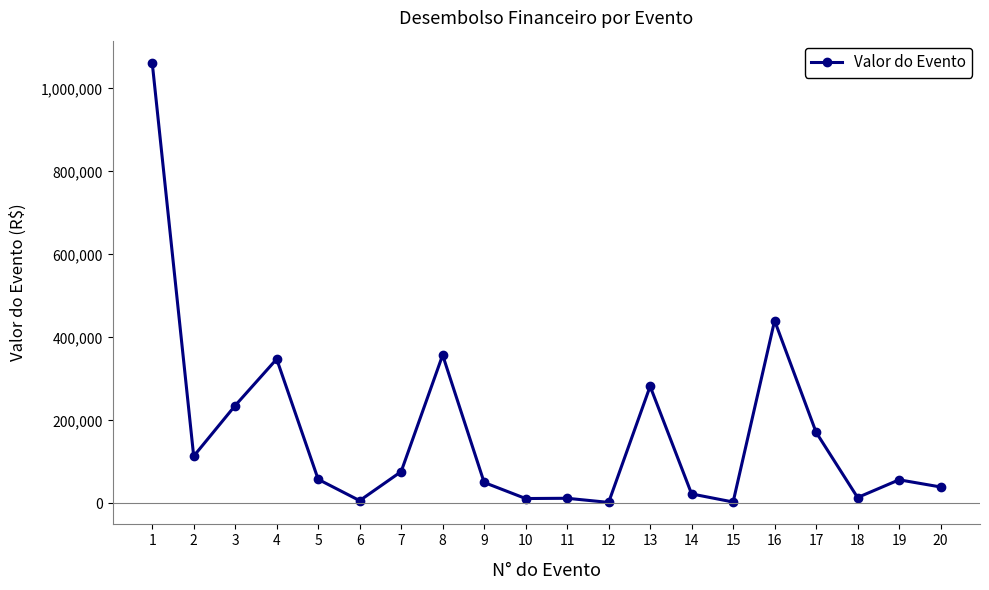

How many categories are shown in the chart?

20